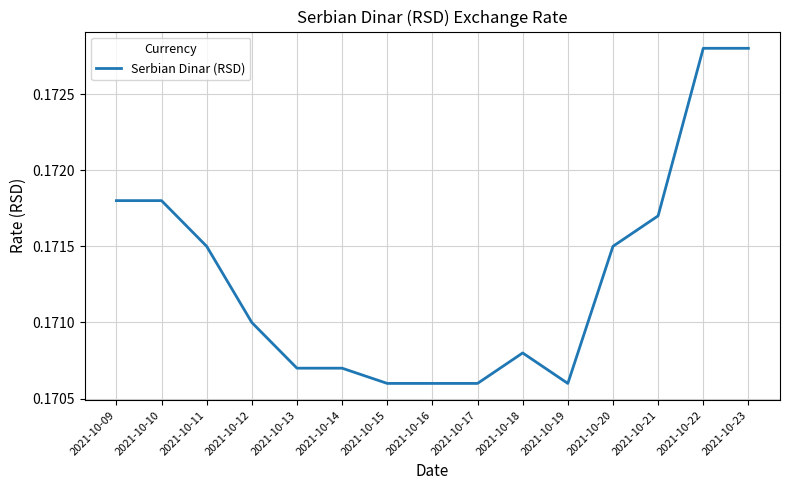

Is it true that the value at 2021-10-23 is 0.1?

False